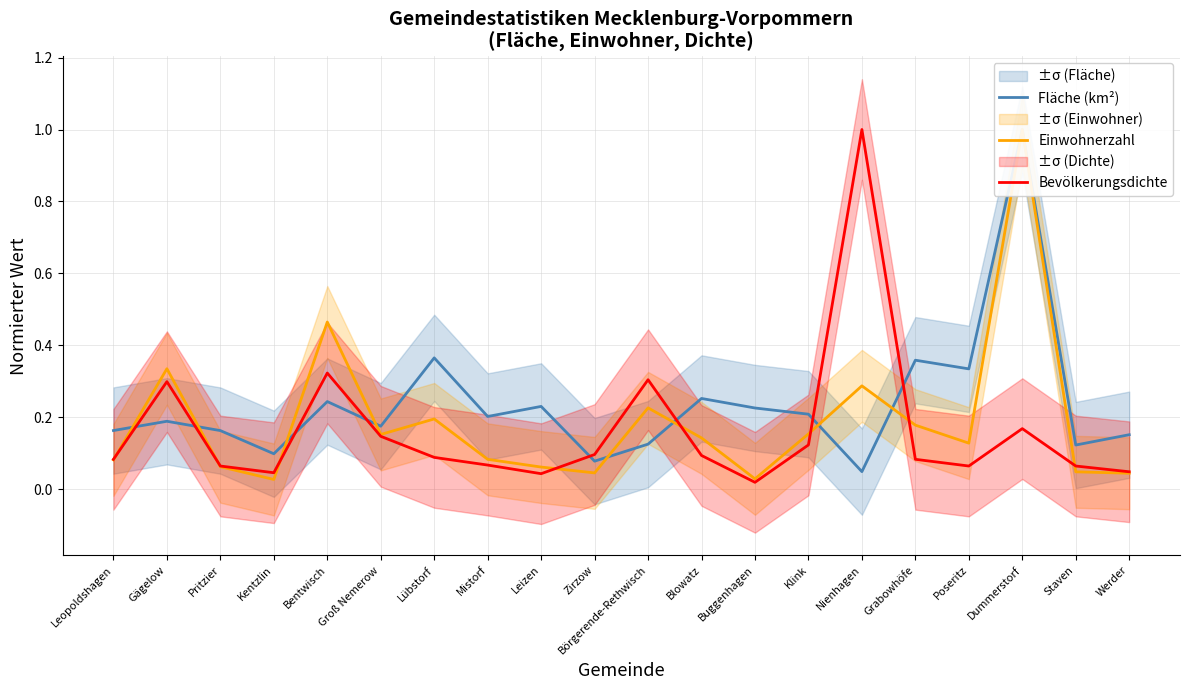

Which series has the widest spread of values?

Bevölkerungsdichte